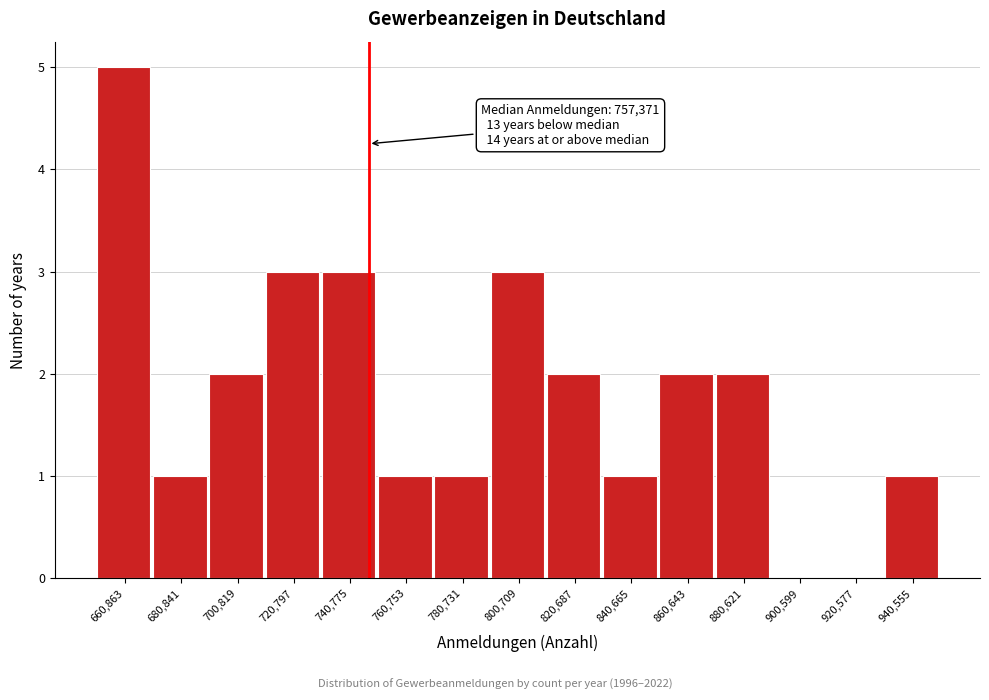

Reading left to right, list all the values displayed in this chart.

660,863=5	680,841=1	700,819=2	720,797=3	740,775=3	760,753=1	780,731=1	800,709=3	820,687=2	840,665=1	860,643=2	880,621=2	900,599=0	920,577=0	940,555=1